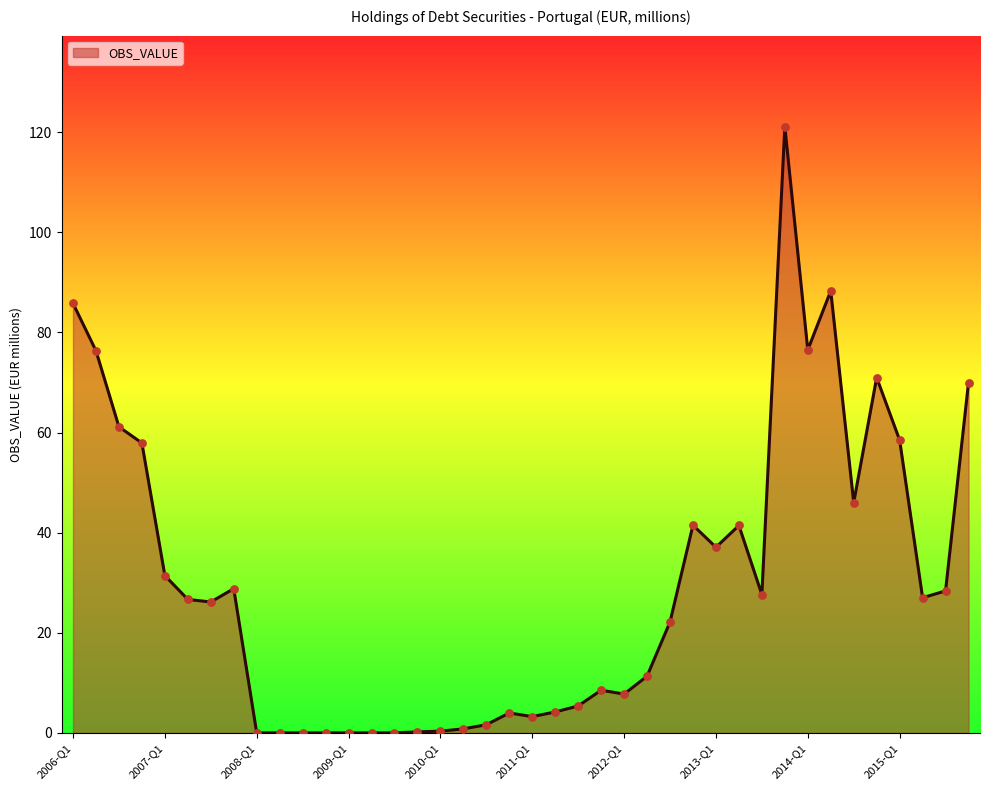

What is the maximum value shown in the chart?

121.1